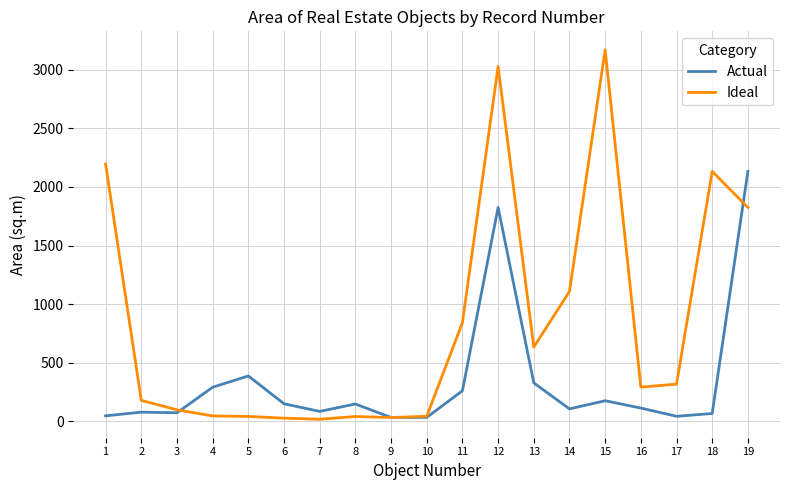

What is the approximate value of Ideal at 14?

1108.0